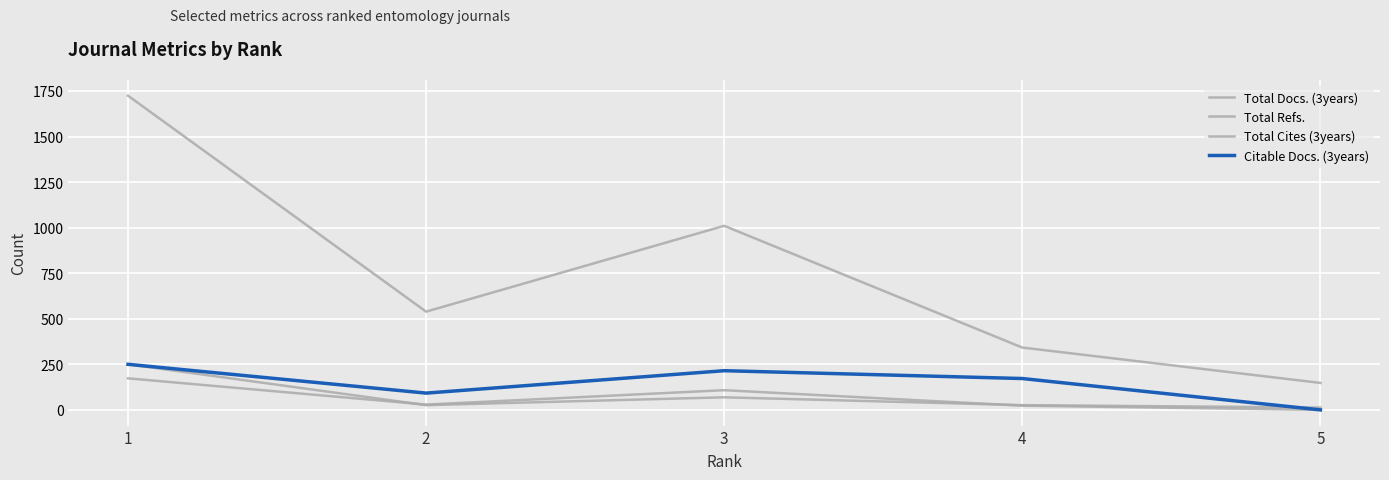

Is this an area chart (filled region under the line)?

No